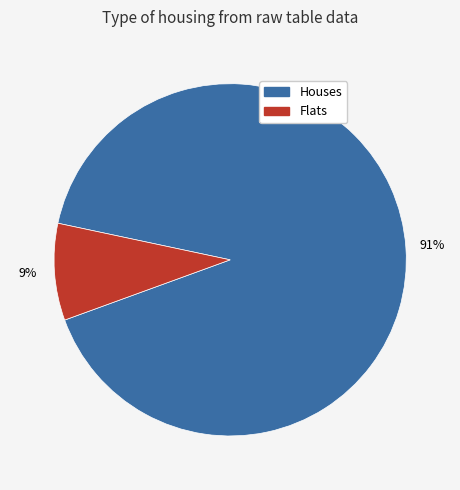

To the nearest percent, what percentage of the pie is Houses?

91%